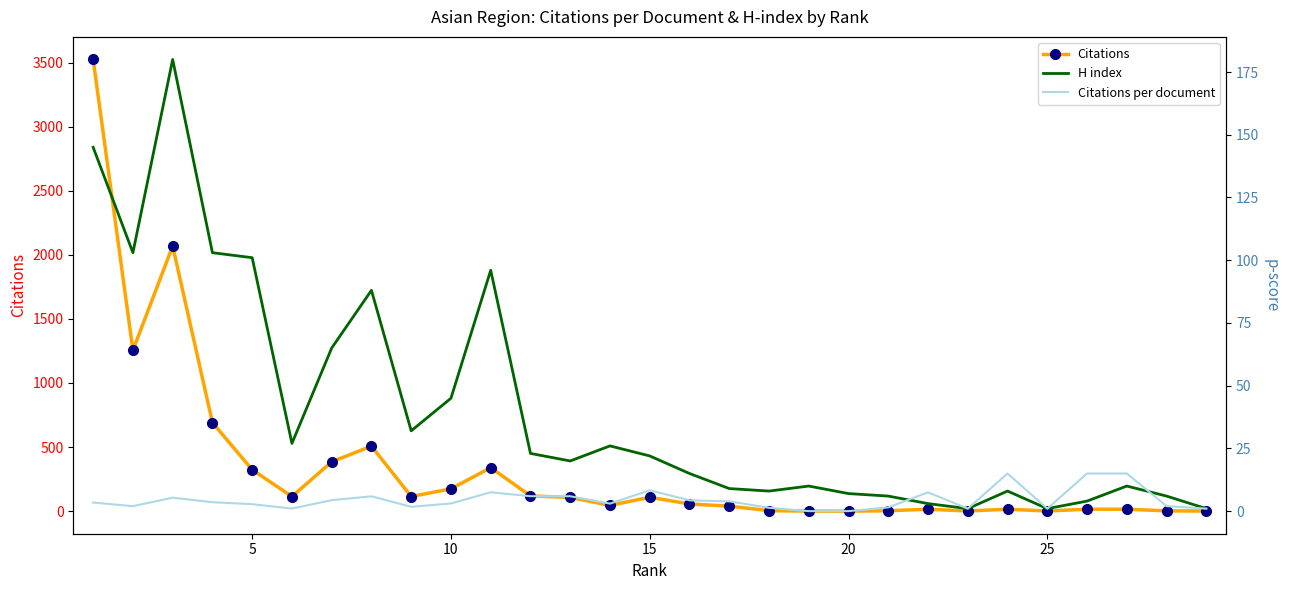

What are all the series names shown in the legend?

Citations, H index, Citations per document